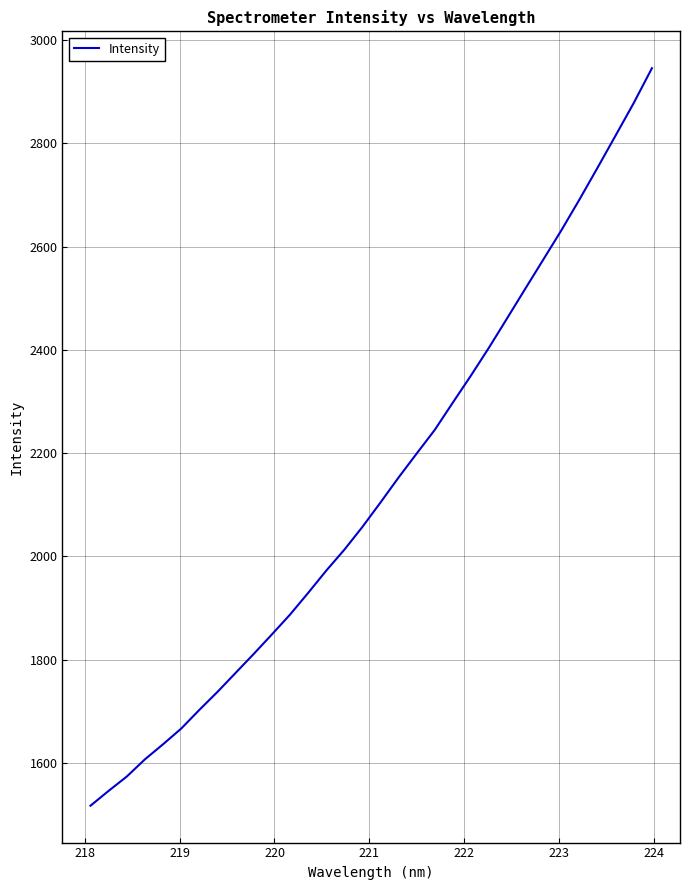

What is the greatest value displayed?

2945.6